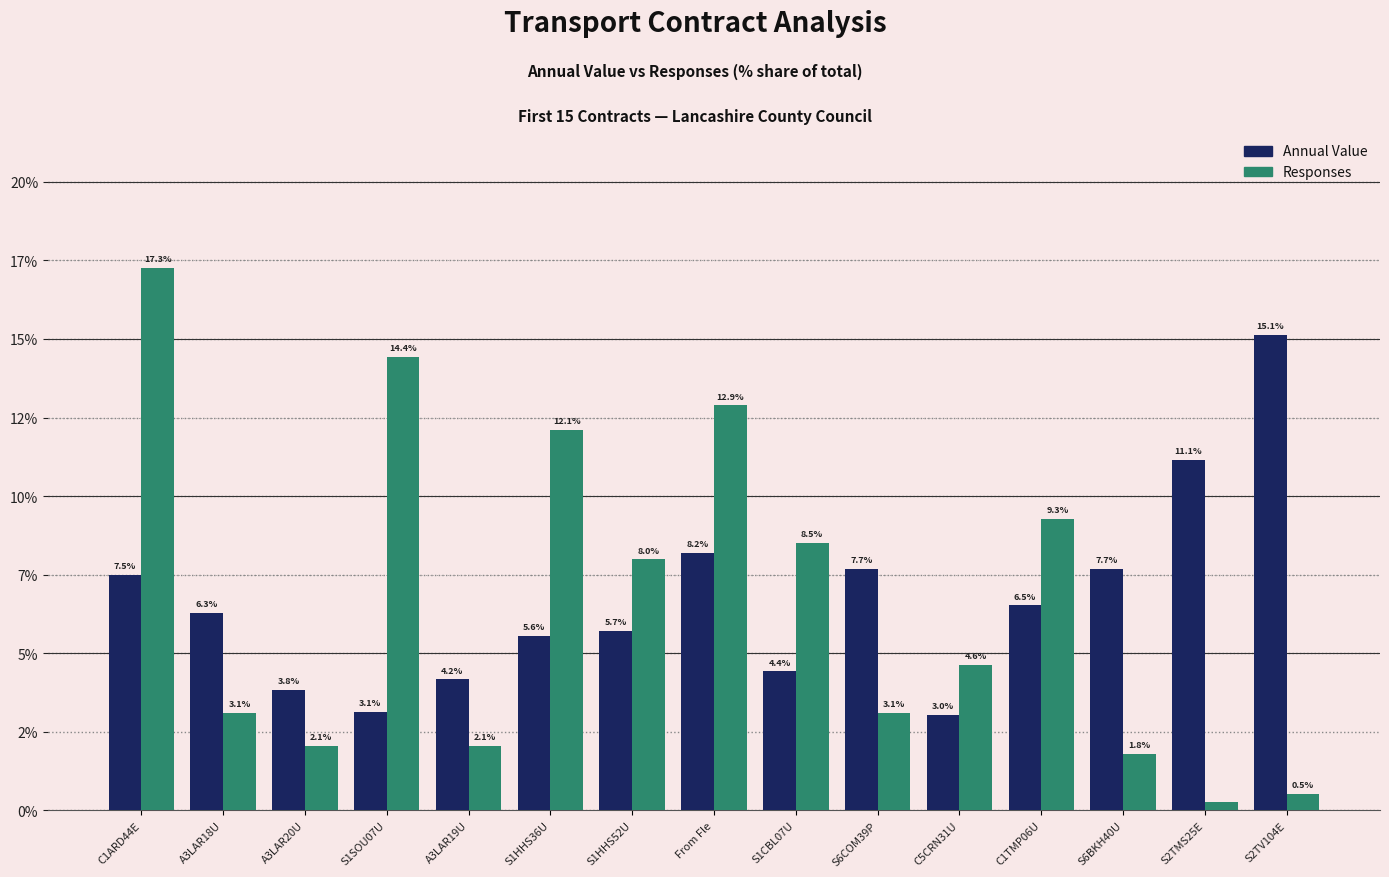

What are all the series names shown in the legend?

Annual Value, Responses